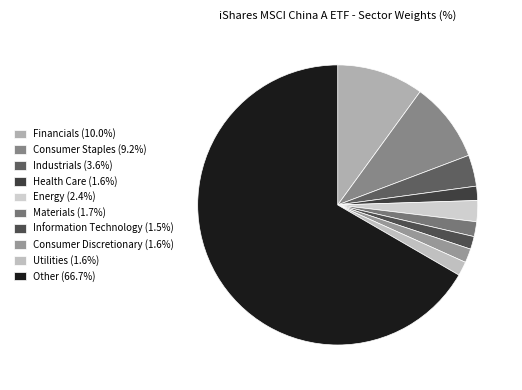

What percentage is NOT represented by Financials?

89.9%